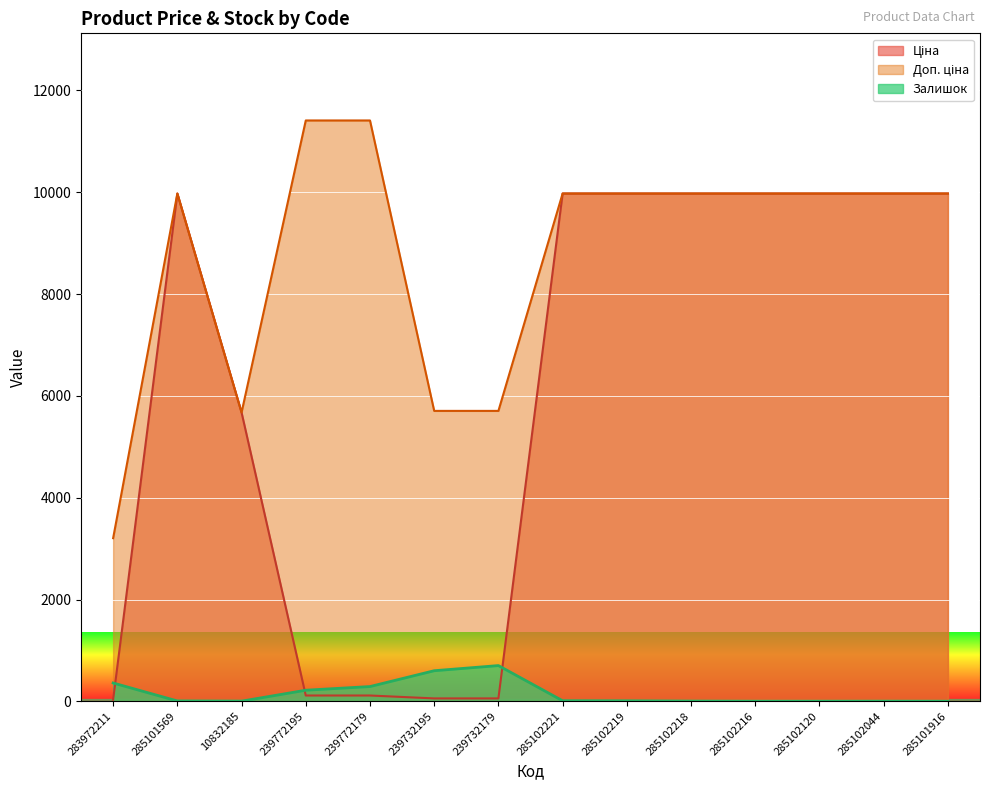

How many values in the Ціна series exceed 9974?

8